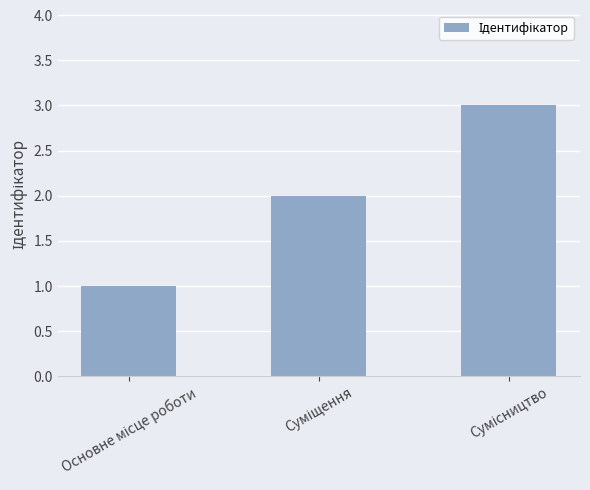

What is the maximum value shown in the chart?

3